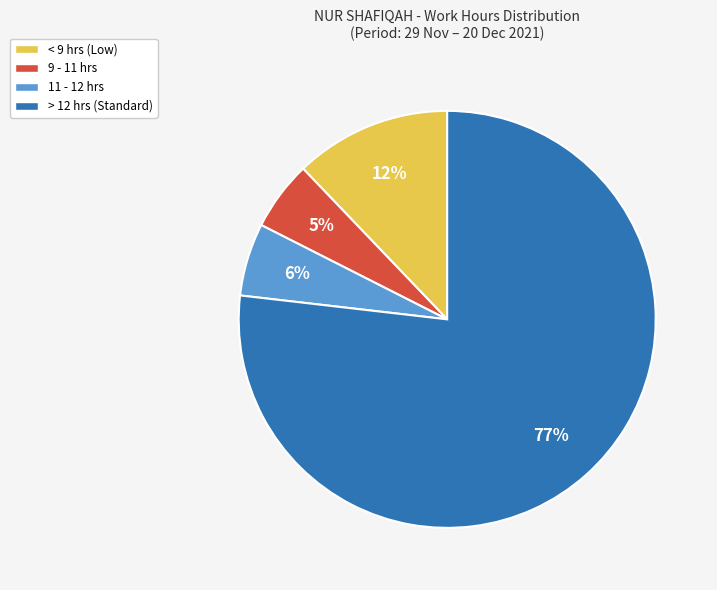

How many segments does this pie chart have?

4